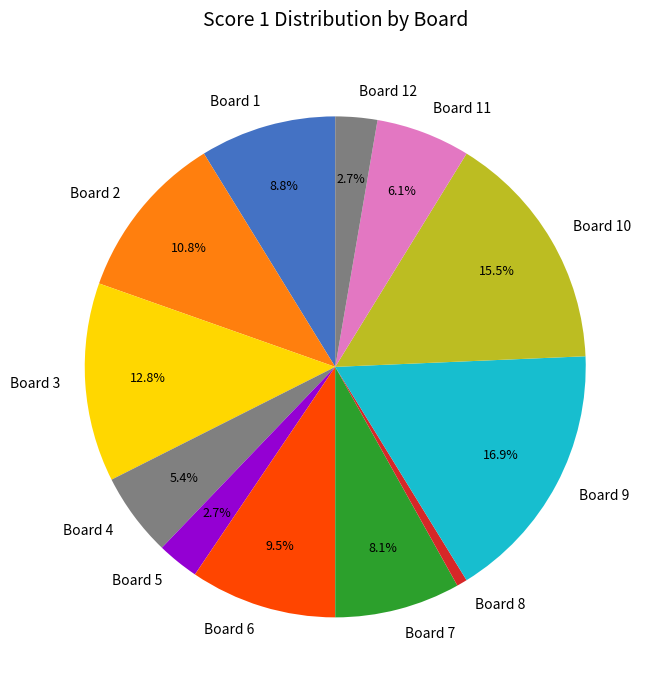

To the nearest percent, what is the average slice percentage?

8%